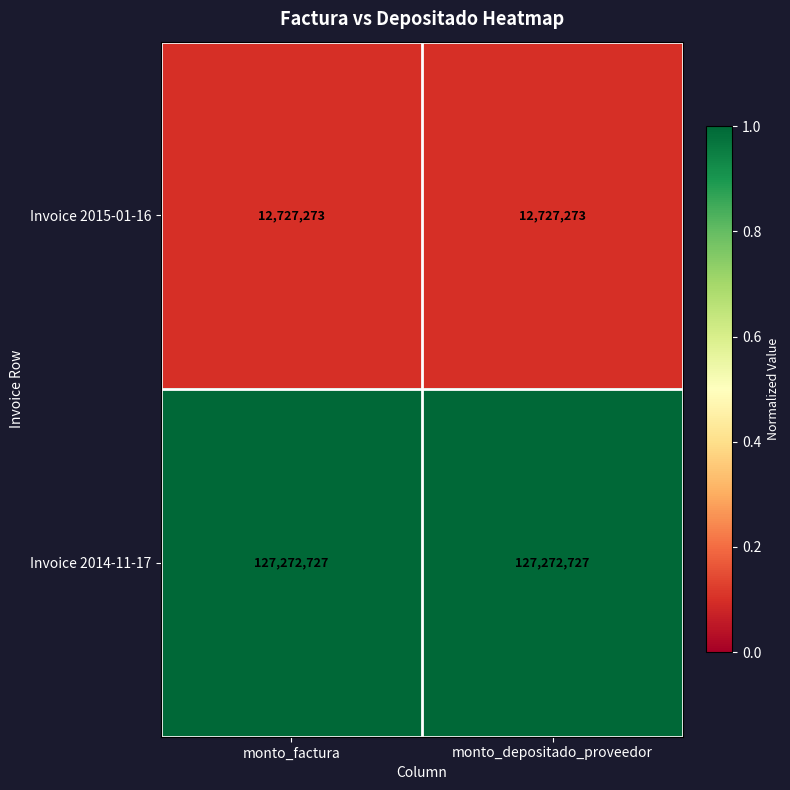

Reading left to right, transcribe all the data shown in this chart.

Invoice 2015-01-16: 12727273	12727273
Invoice 2014-11-17: 127272727	127272727